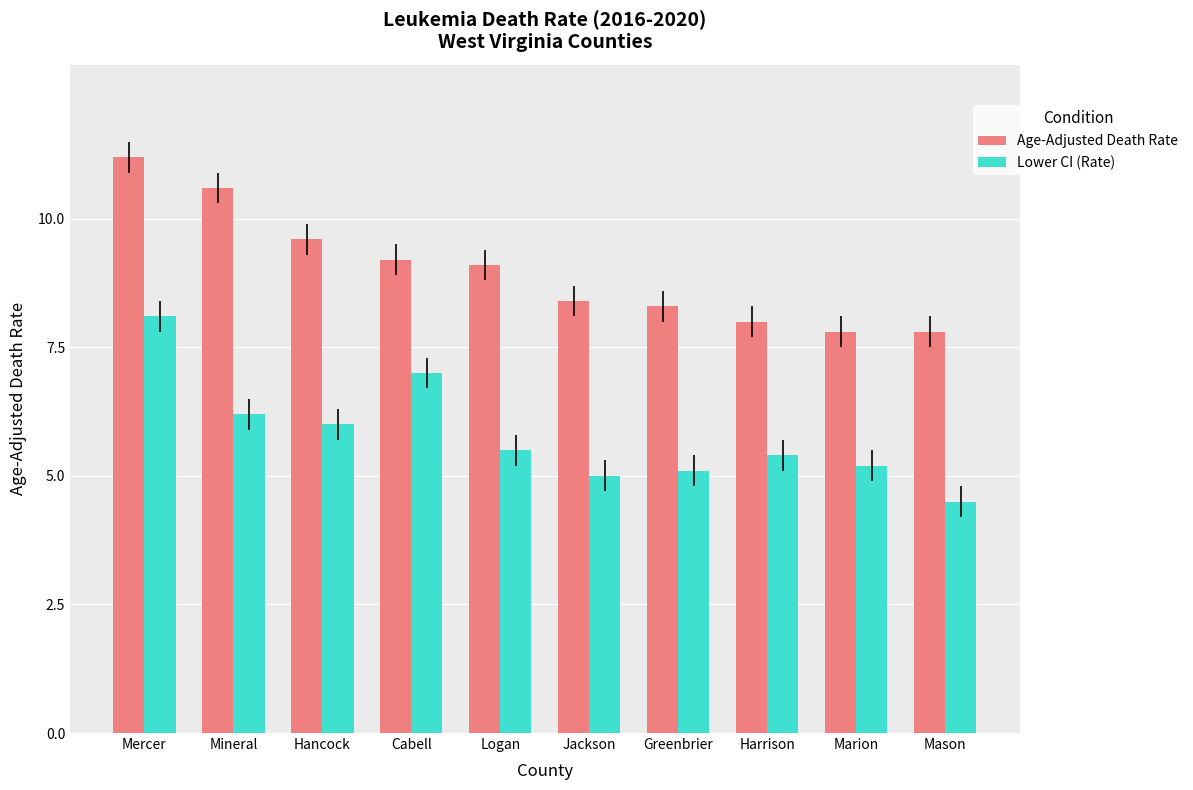

List the series in order of their peak value, highest first.

Age-Adjusted Death Rate, Lower CI (Rate)